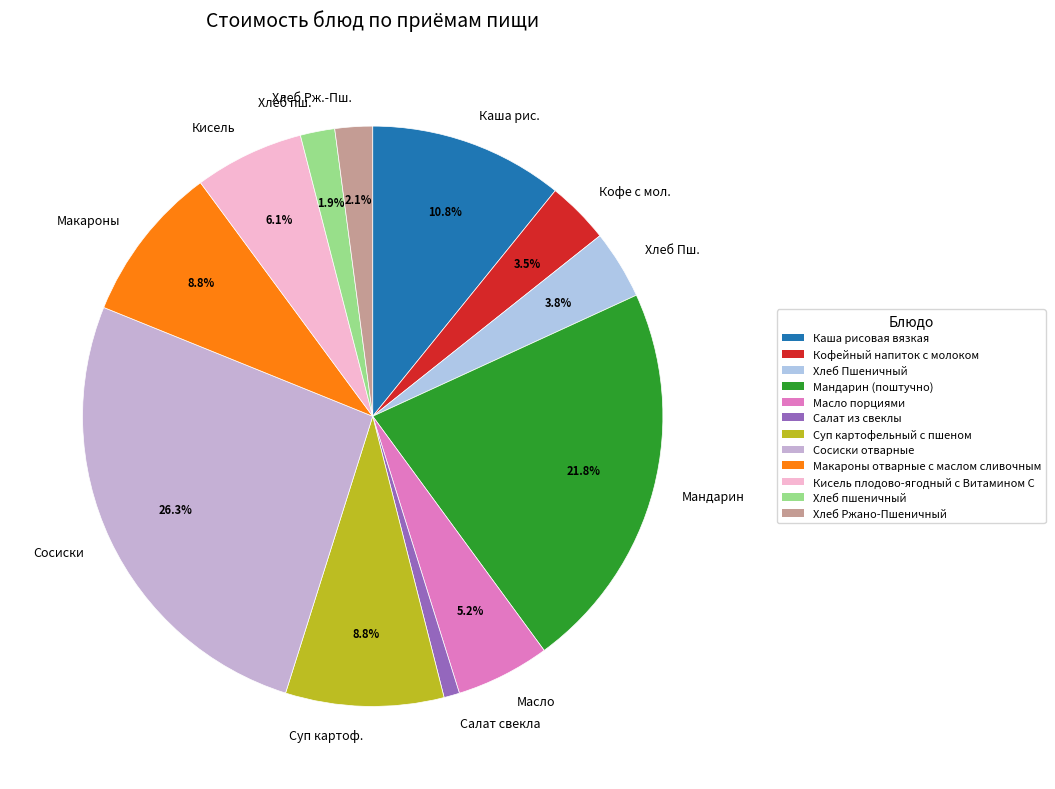

What is the smallest slice in the pie chart?

Салат свекла